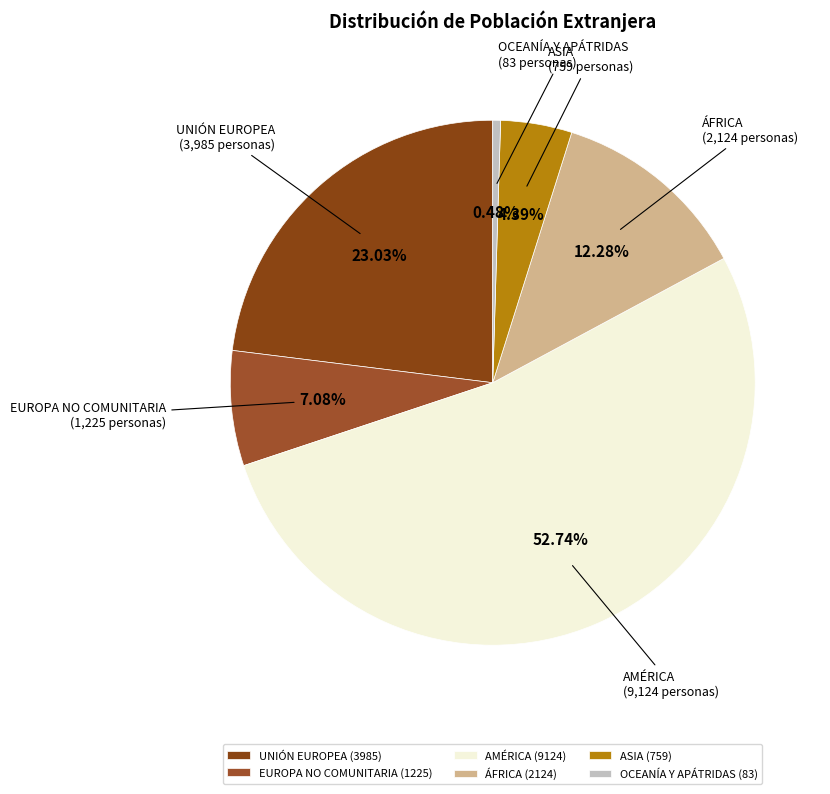

What is the majority slice?

AMÉRICA